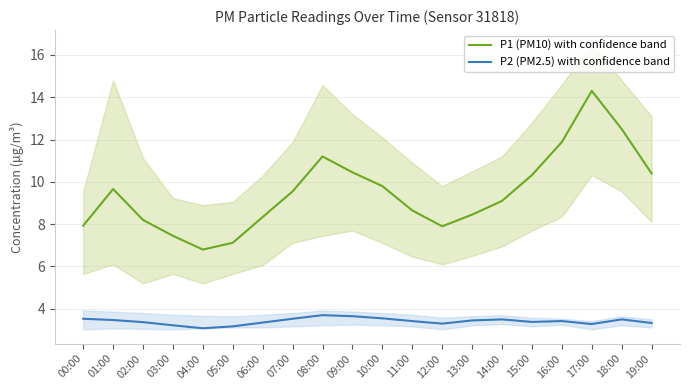

What is the sum of the P2 (PM2.5) with confidence band values at 05:00 and 16:00?

6.6